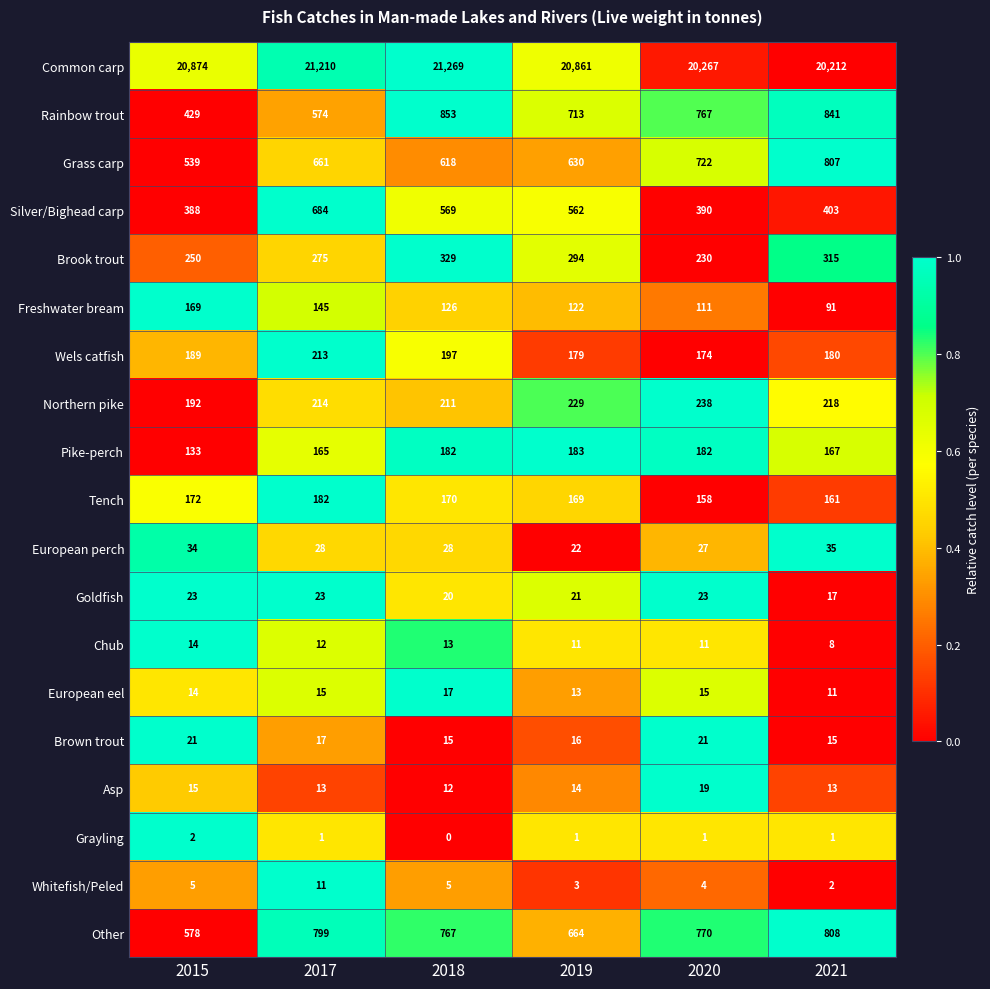

At how many categories does at least one series exceed 15336?

6